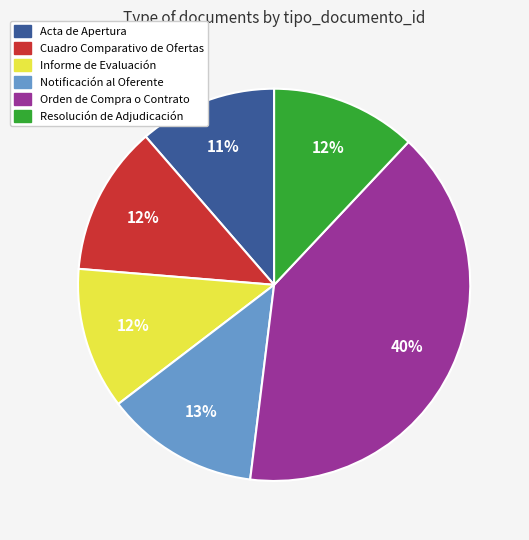

To the nearest percent, what portion does Acta de Apertura represent?

11%